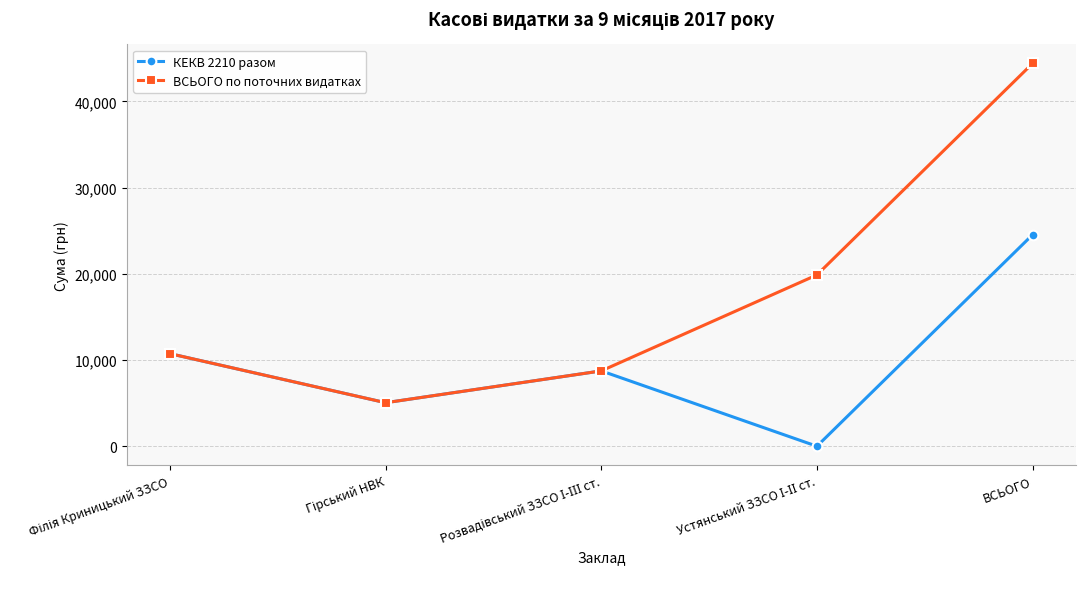

Rank the series by their average value, from lowest to highest.

КЕКВ 2210 разом, ВСЬОГО по поточних видатках